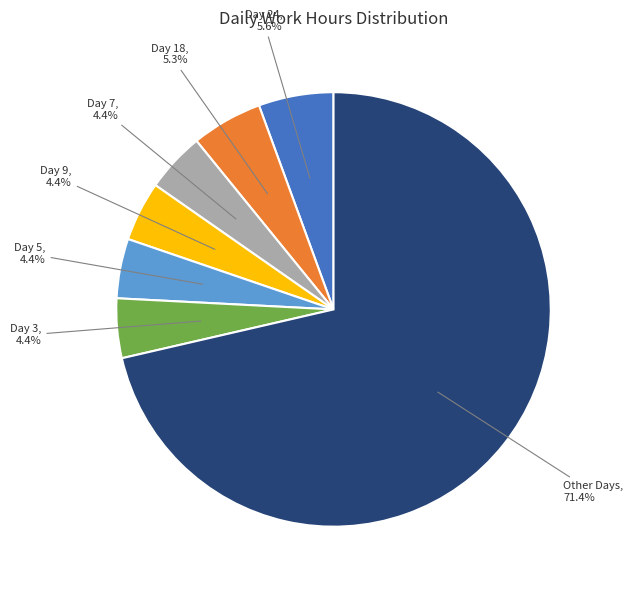

Is there a majority slice in this chart?

Yes